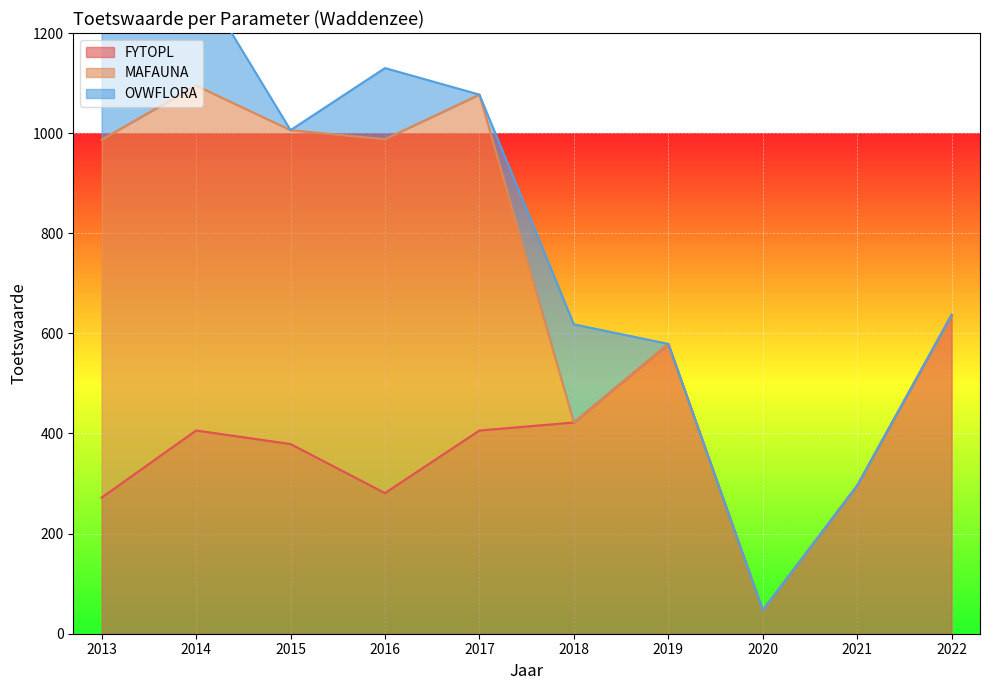

What is the maximum value for FYTOPL?

637